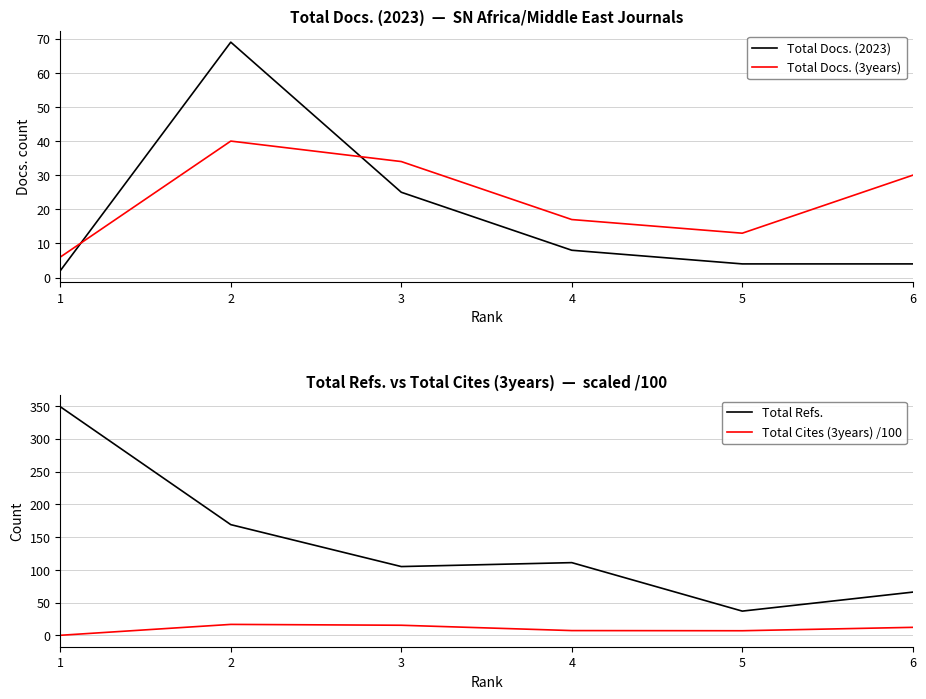

What are all the series names shown in the legend?

Total Docs. (2023), Total Docs. (3years), Total Refs., Total Cites (3years) /100